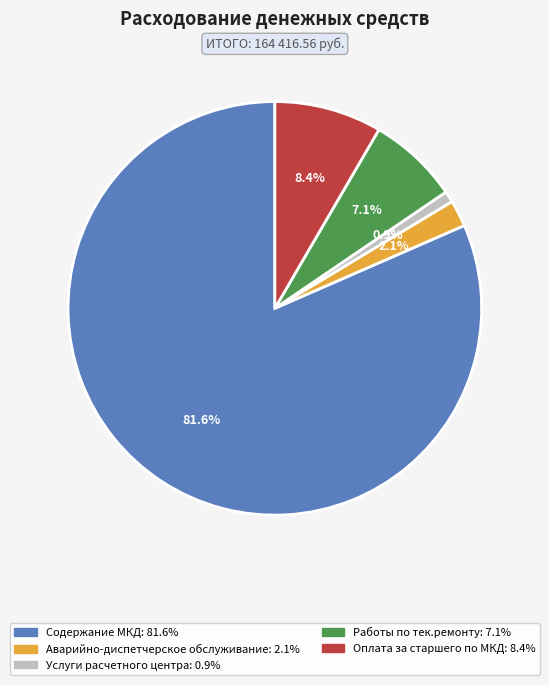

Combined, what portion of the pie is Услуги расчетного центра and Оплата за старшего по МКД?

9.3%